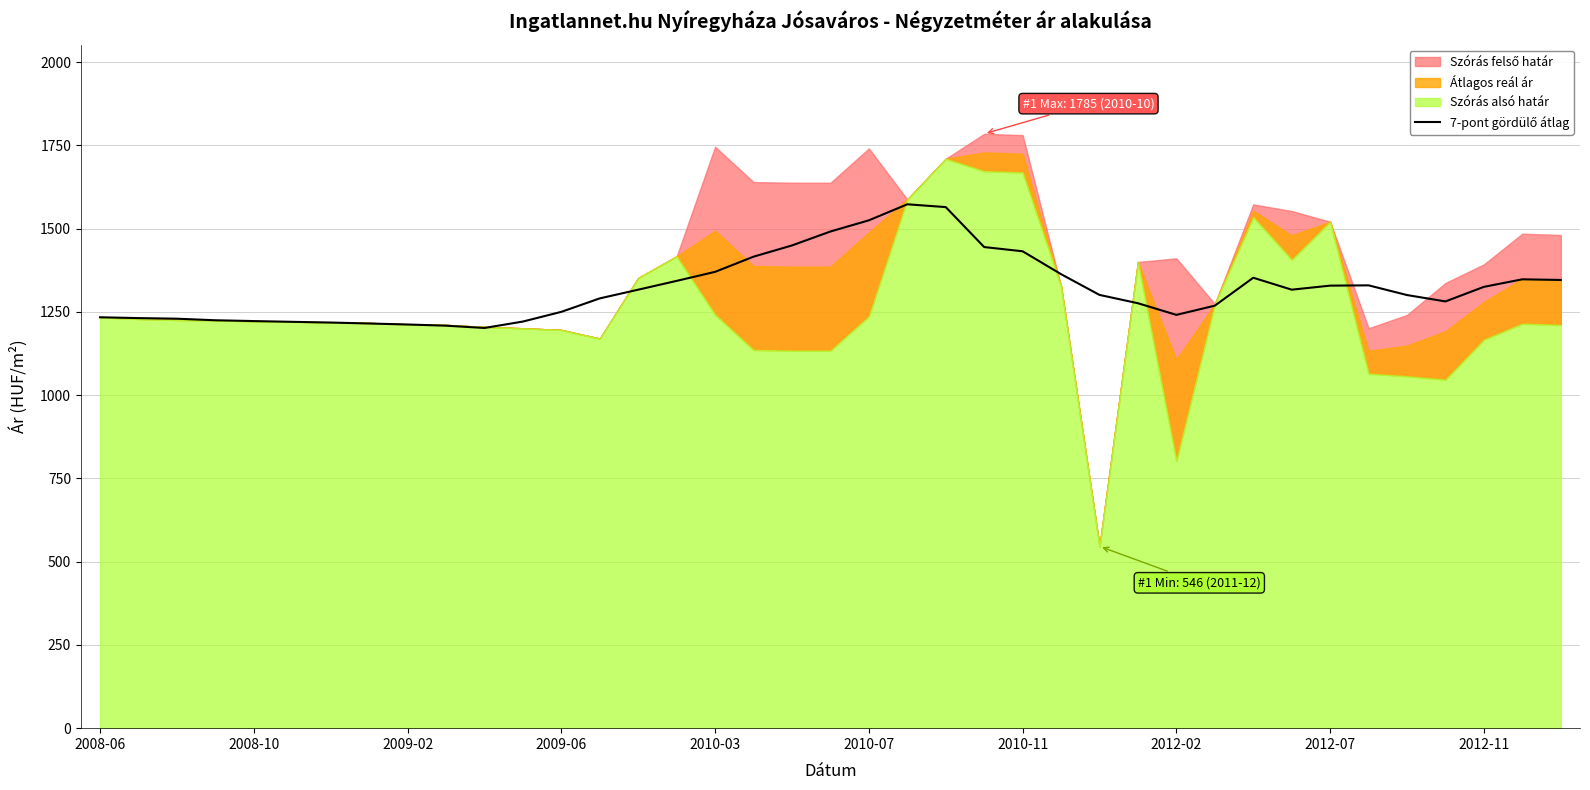

How many data points are less than 1301?

19